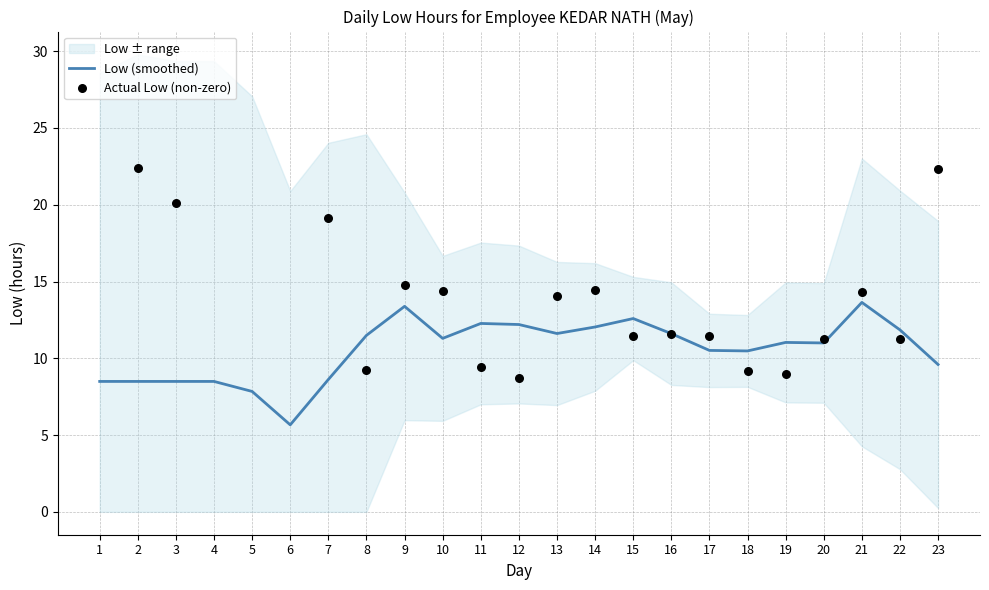

Between 4 and 10, which is larger?

10